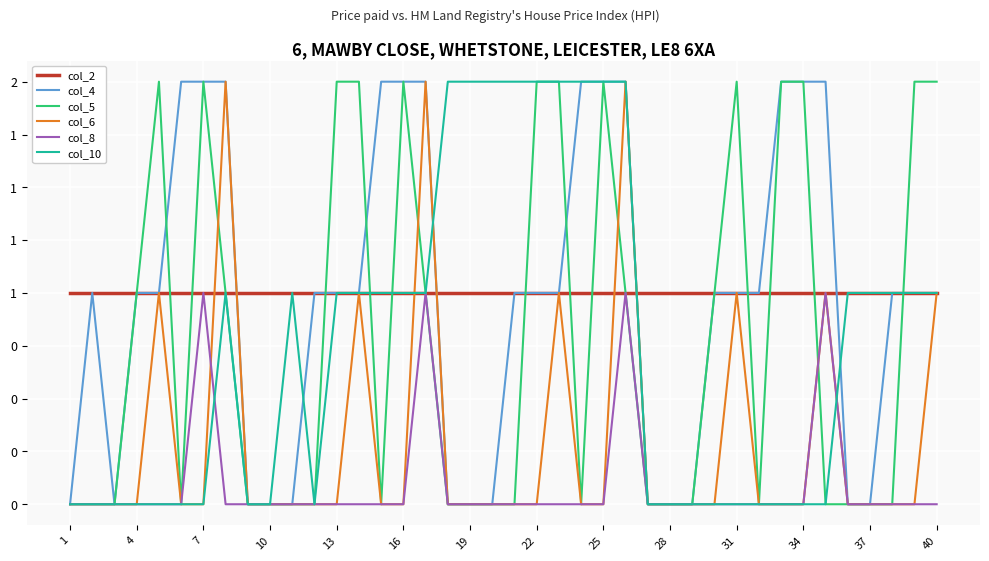

What are all the series names shown in the legend?

col_2, col_4, col_5, col_6, col_8, col_10